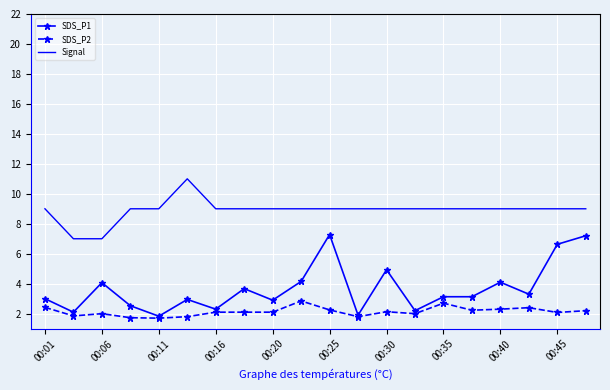

True or false: Signal and SDS_P1 cross at least once.

False